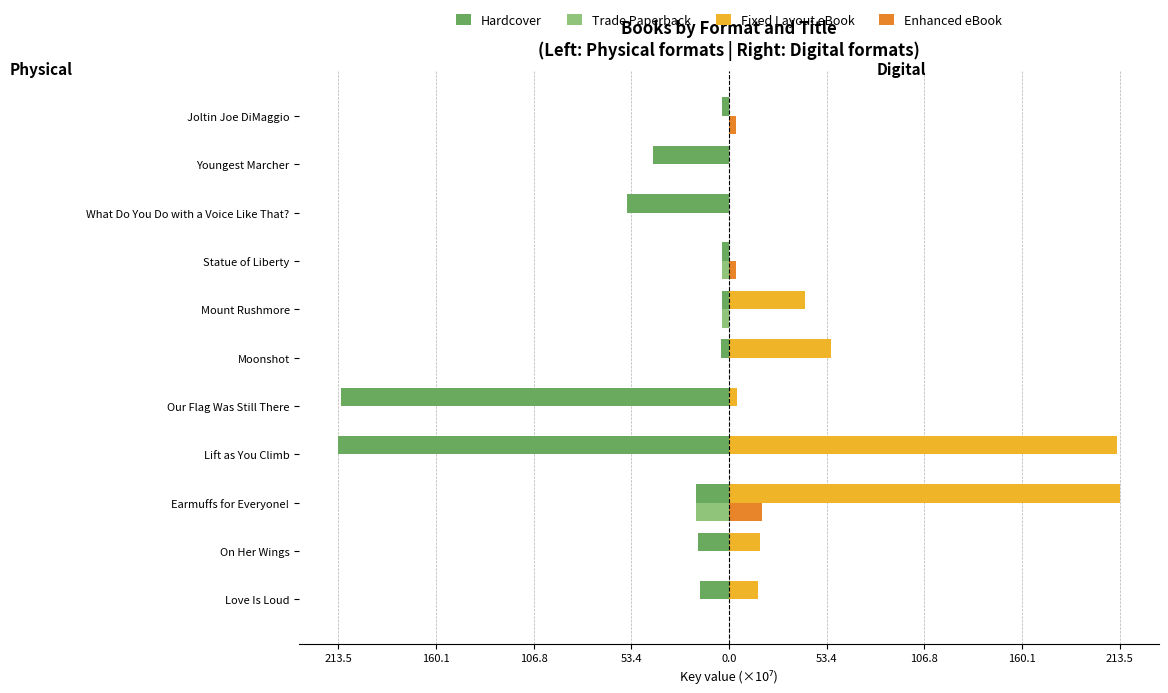

How many bars are there in total?

44